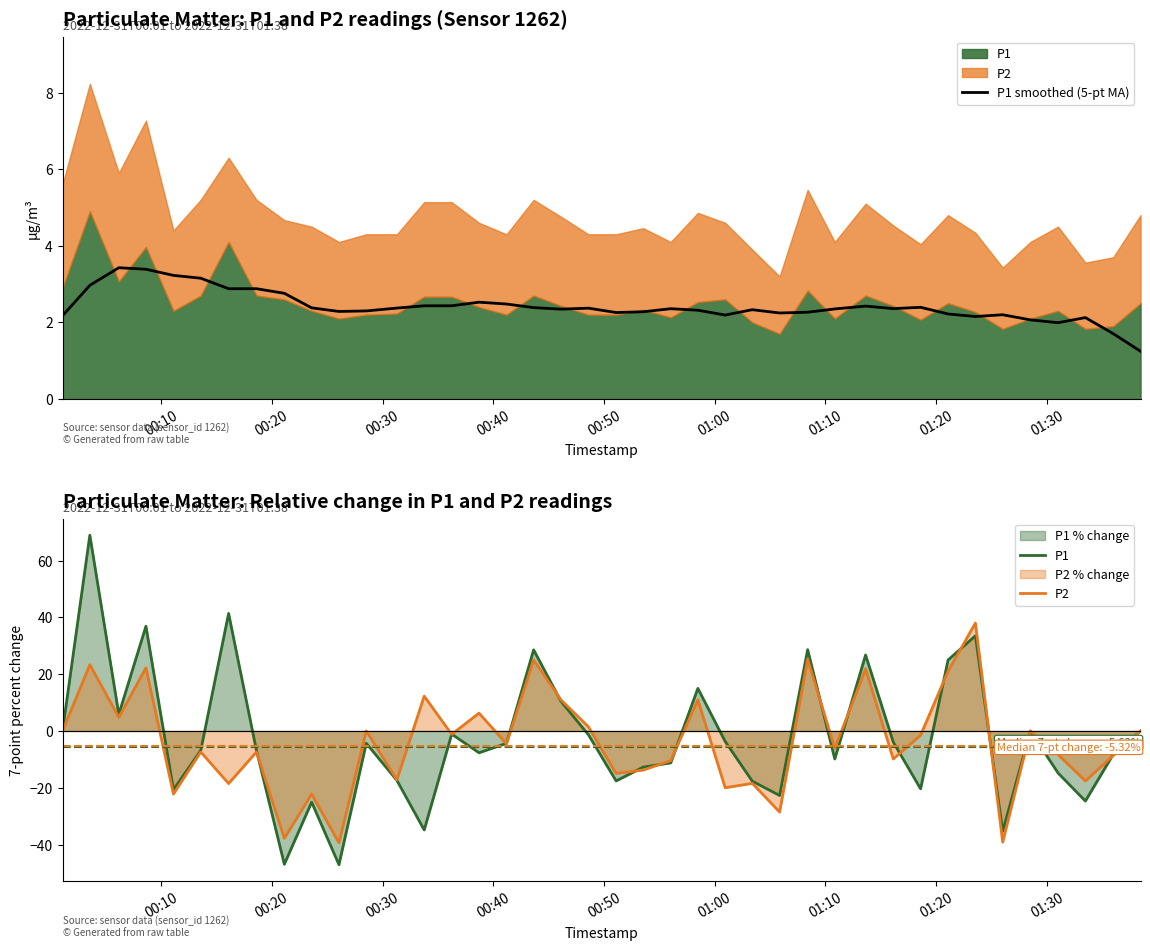

What is the maximum value for P1 smoothed (5-pt MA)?

3.4